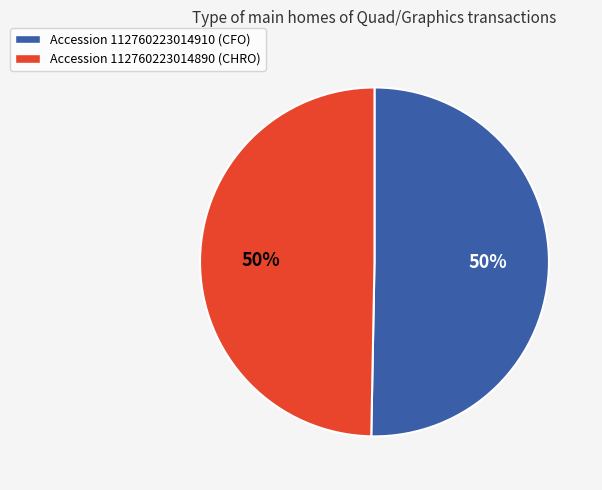

To the nearest percent, what is the average slice percentage?

50%